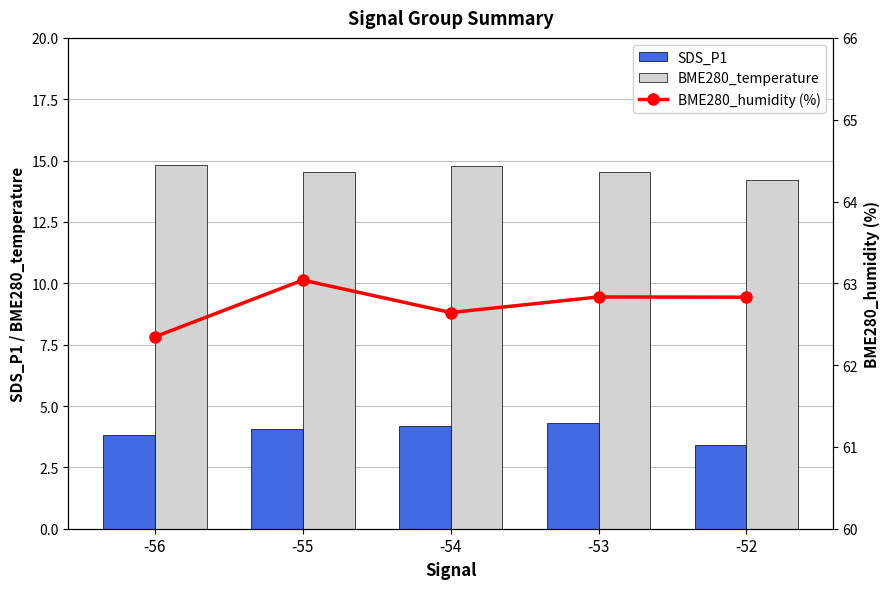

What is the difference between the highest and lowest values at -55?

59.0